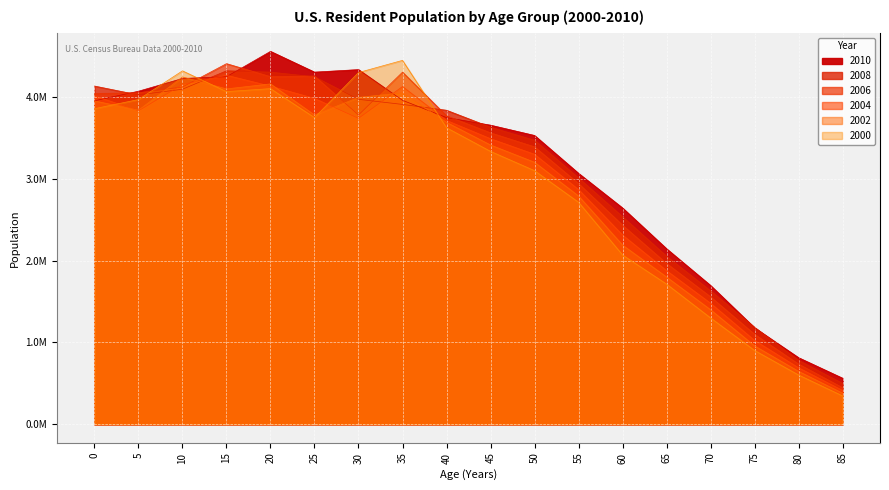

Reading right to left, transcribe all the data shown in this chart.

2010: 85=561458	80=812369	75=1177578	70=1694672	65=2143661	60=2642192	55=3065363	50=3528563	45=3654485	40=3747227	35=3958453	30=4333778	25=4303037	20=4556617	15=4246829	10=4225412	5=4069577	0=3952444
2008: 85=498892	80=779543	75=1182943	70=1629840	65=2052438	60=2535791	55=3009120	50=3470683	45=3629851	40=3836790	35=3908041	30=3970191	25=4246210	20=4302988	15=4318982	10=4093680	5=4024297	0=4132735
2006: 85=445678	80=734521	75=1098234	70=1556789	65=1964523	60=2432187	55=2940821	50=3389745	45=3561234	40=3768903	35=4302604	30=3779051	25=4254643	20=4248095	15=4406515	10=4121105	5=4050582	0=4041738
2004: 85=412345	80=689234	75=1023456	70=1478321	65=1876543	60=2312098	55=2867432	50=3298765	45=3489123	40=3712456	35=4127056	30=3737940	25=3981519	20=4131771	15=4264863	10=4151951	5=3829607	0=4014258
2002: 85=378901	80=645678	75=956789	70=1398765	65=1798765	60=2189012	55=2789012	50=3201234	45=3412345	40=3689123	35=4050190	30=3994164	25=3779169	20=4158896	15=4097876	10=4243816	5=3837187	0=3951461
2000: 85=345678	80=601234	75=901234	70=1298765	65=1712345	60=2067890	55=2712345	50=3098765	45=3334567	40=3623456	35=4446557	30=4297742	25=3747738	20=4101286	15=4064678	10=4318540	5=3967834	0=3855956